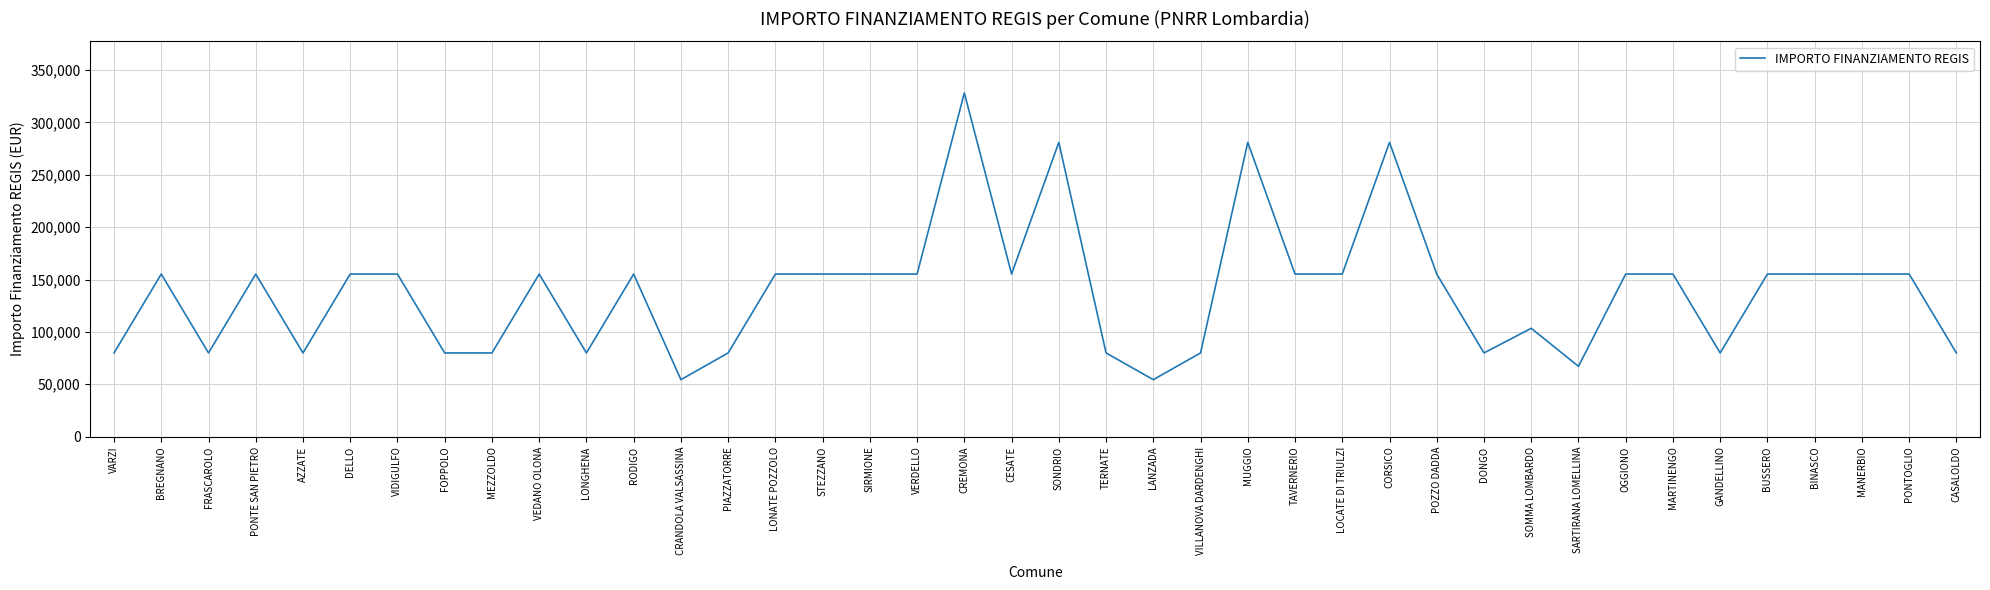

Read the value at DELLO.

155234